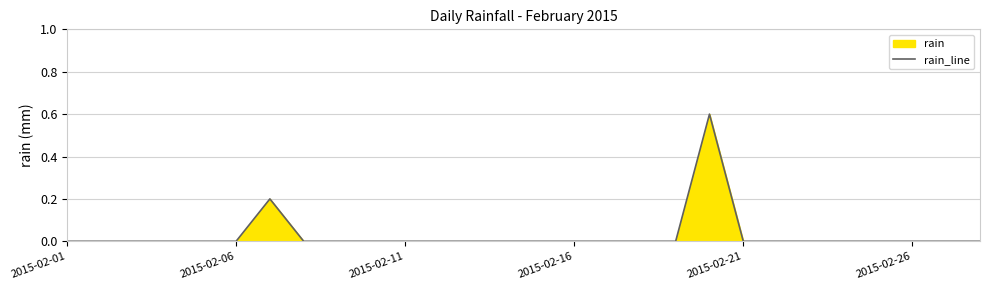

What is the greatest value displayed?

0.6